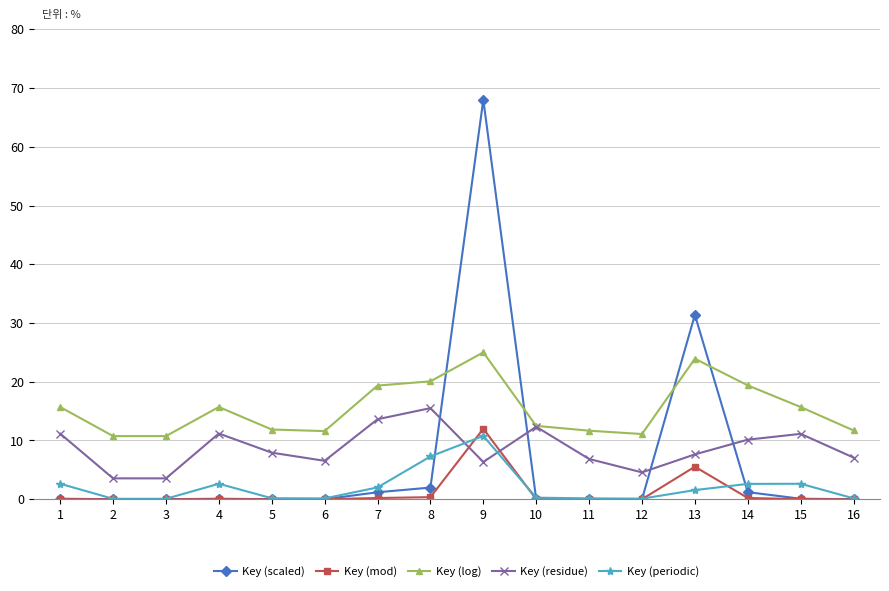

What is the difference between the highest and lowest values at 12?

11.1